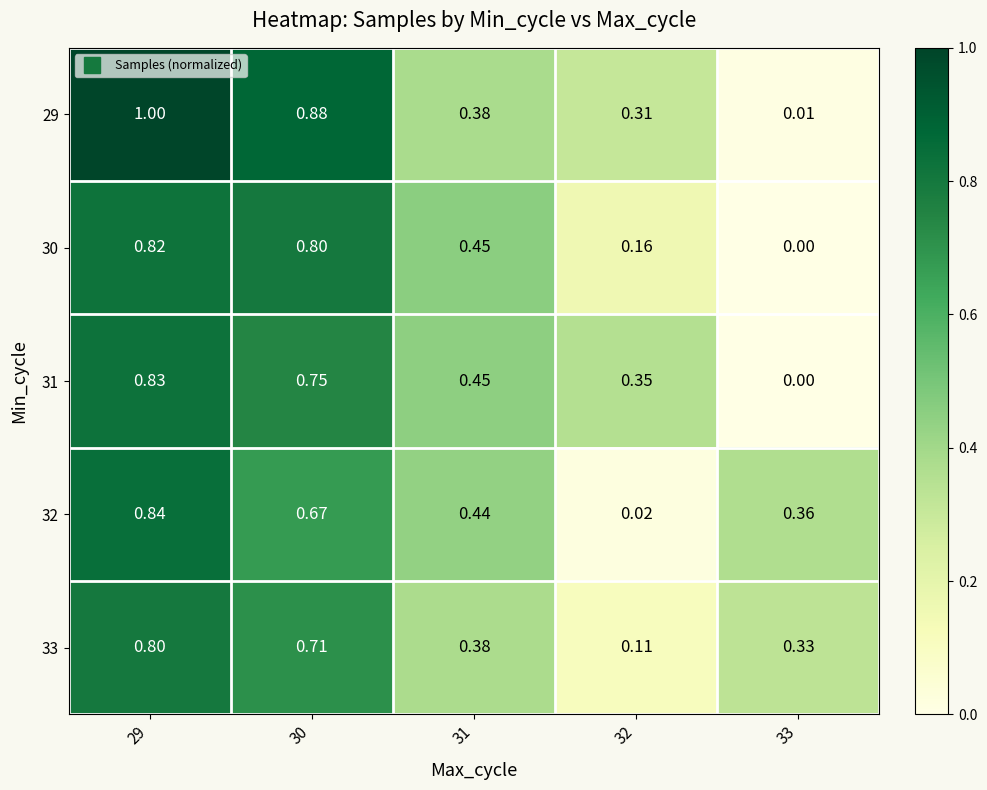

Reading left to right, transcribe all the data shown in this chart.

29: 29=1.0	30=0.9	31=0.4	32=0.3	33=0.0
30: 29=0.8	30=0.8	31=0.5	32=0.2	33=0.0
31: 29=0.8	30=0.8	31=0.5	32=0.3	33=0.0
32: 29=0.8	30=0.7	31=0.4	32=0.0	33=0.4
33: 29=0.8	30=0.7	31=0.4	32=0.1	33=0.3